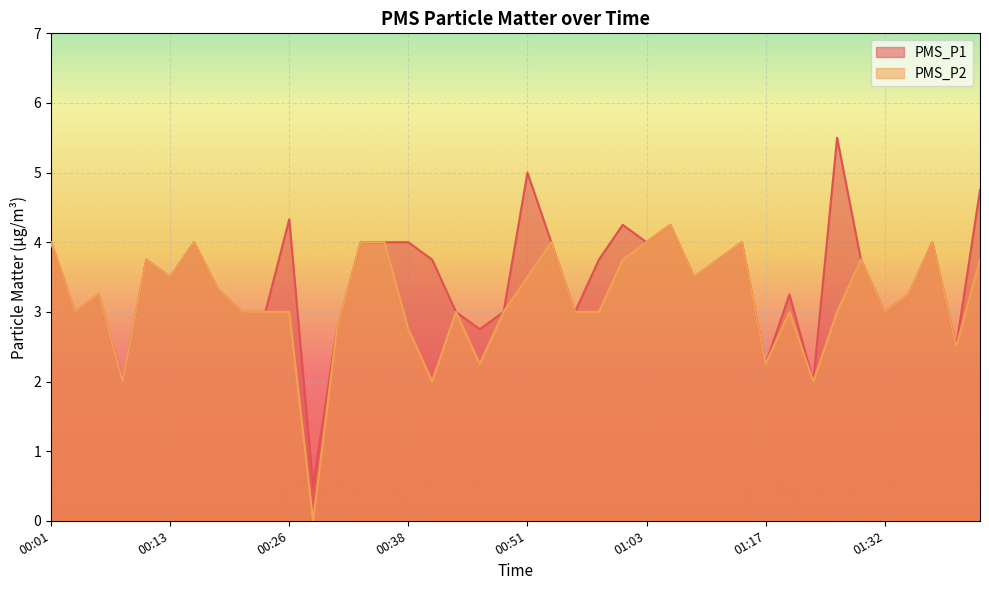

What is the sum of all PMS_P2 values?

126.8